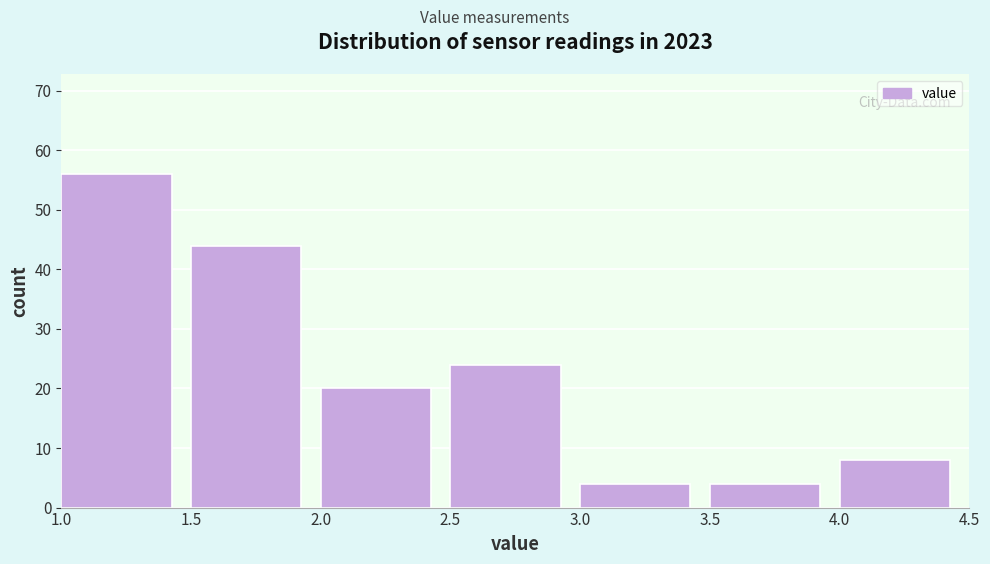

How tall is the bar that spans 2.5 to 3.0 on the x-axis? The values are not printed on the chart, so give them approximately, as read against the axis.

24